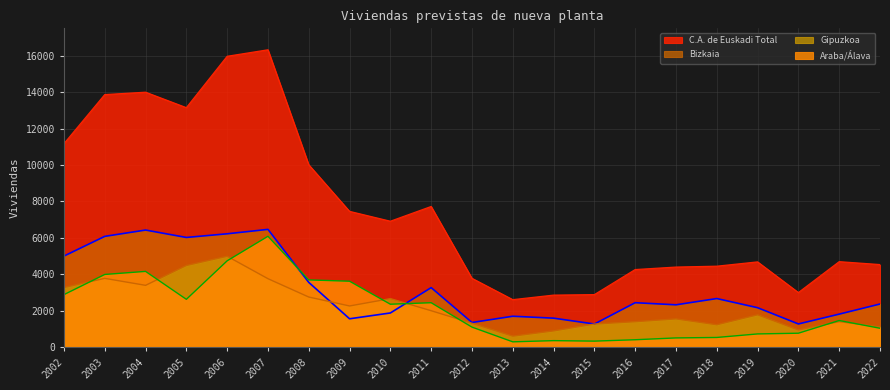

Is it true that Araba/Álava equals 1637 at 2009?

False